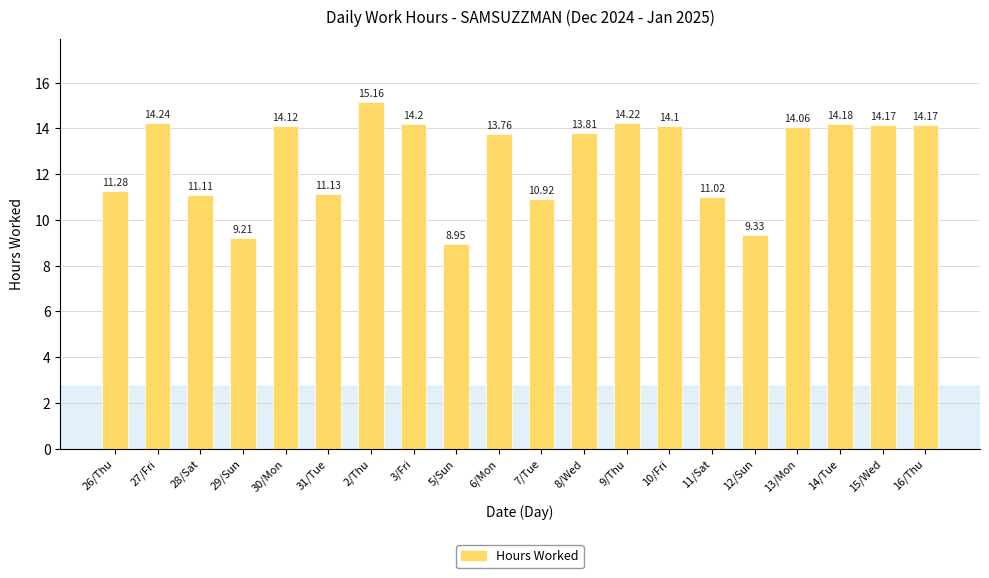

How many values exceed 14?

10